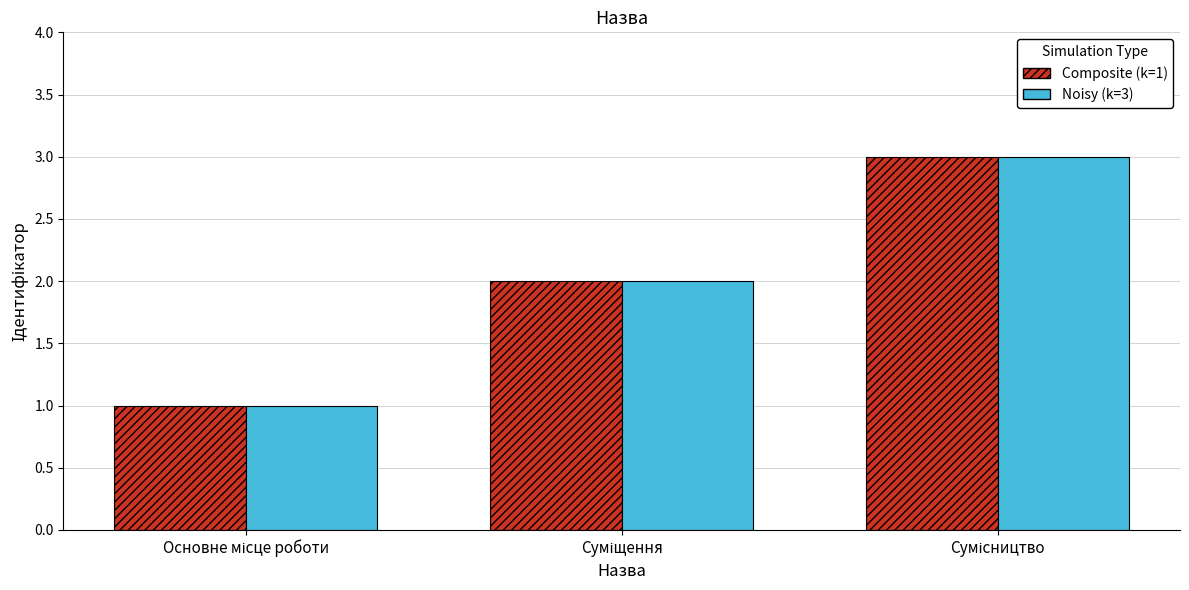

What is the greatest value displayed?

3